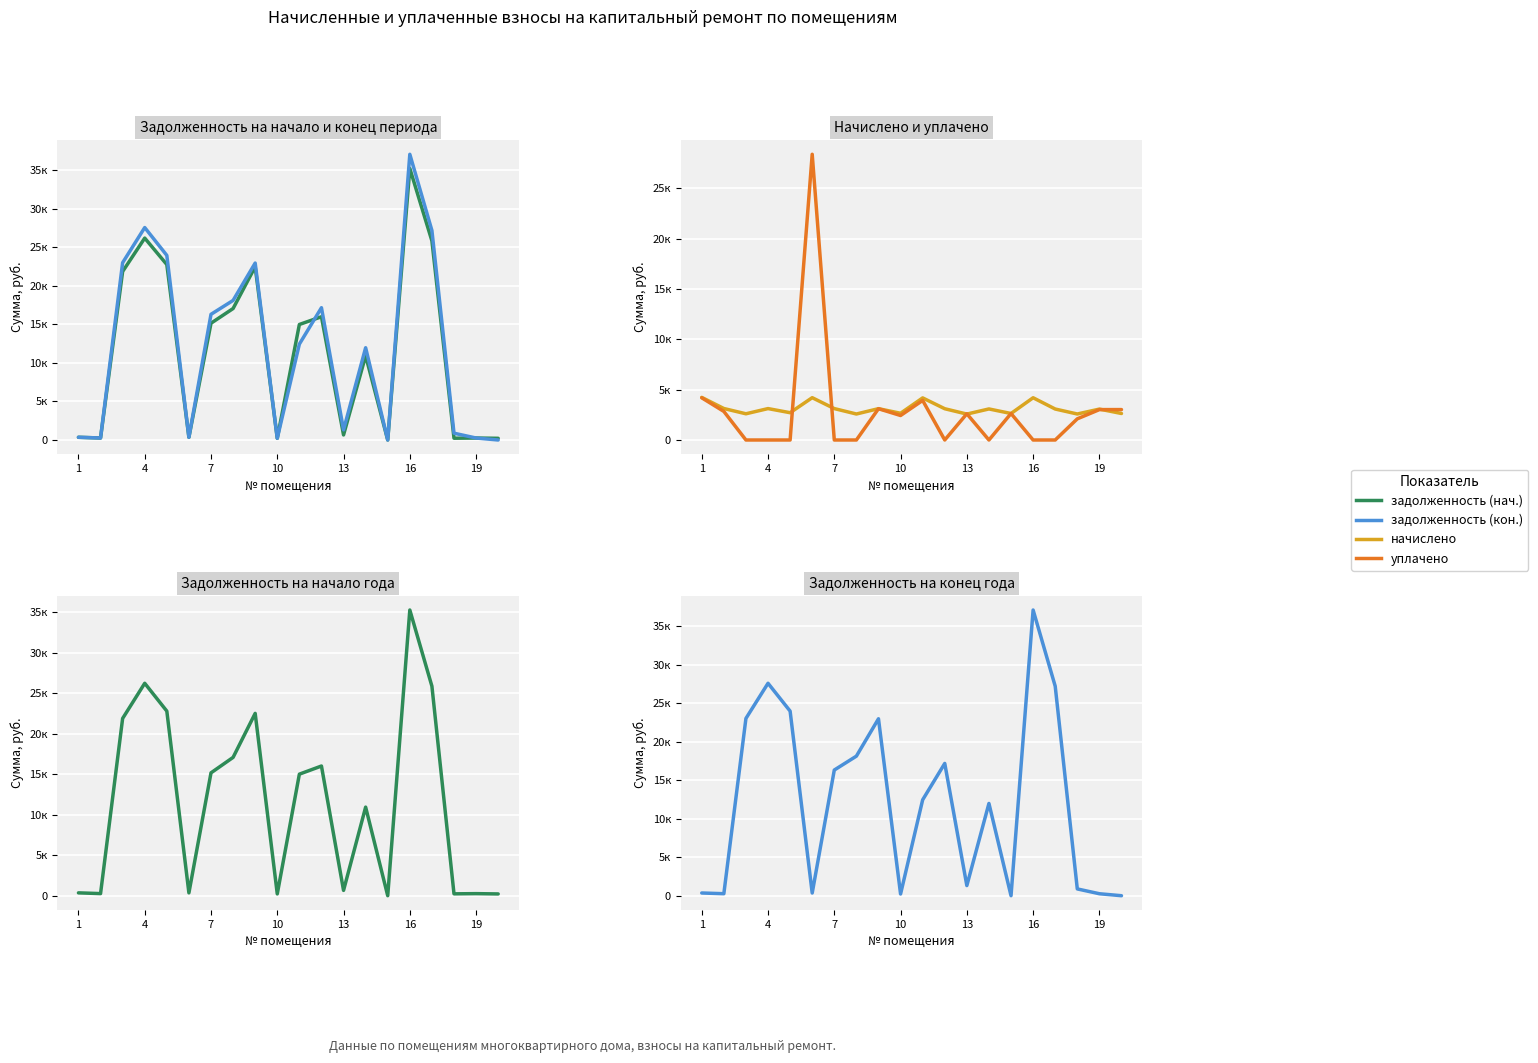

What is the average value of the уплачено series?

2914.2